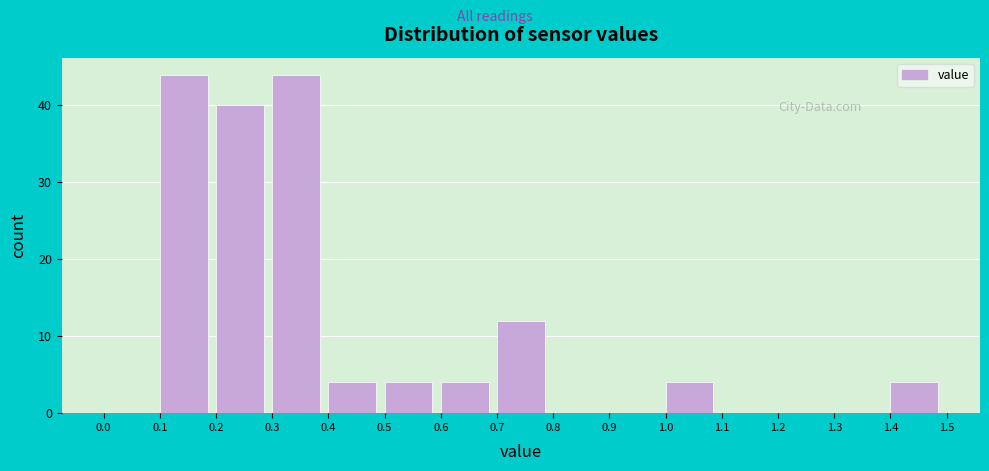

Reading left to right, list every bar in this chart as the range it spans on the x-axis followed by its height. The values are not printed on the chart, so give them approximately, as read against the axis.

0.0 to 0.1: 0
0.1 to 0.2: 44
0.2 to 0.3: 40
0.3 to 0.4: 44
0.4 to 0.5: 4
0.5 to 0.6: 4
0.6 to 0.7: 4
0.7 to 0.8: 12
0.8 to 0.9: 0
0.9 to 1.0: 0
1.0 to 1.1: 4
1.1 to 1.2: 0
1.2 to 1.3: 0
1.3 to 1.4: 0
1.4 to 1.5: 4